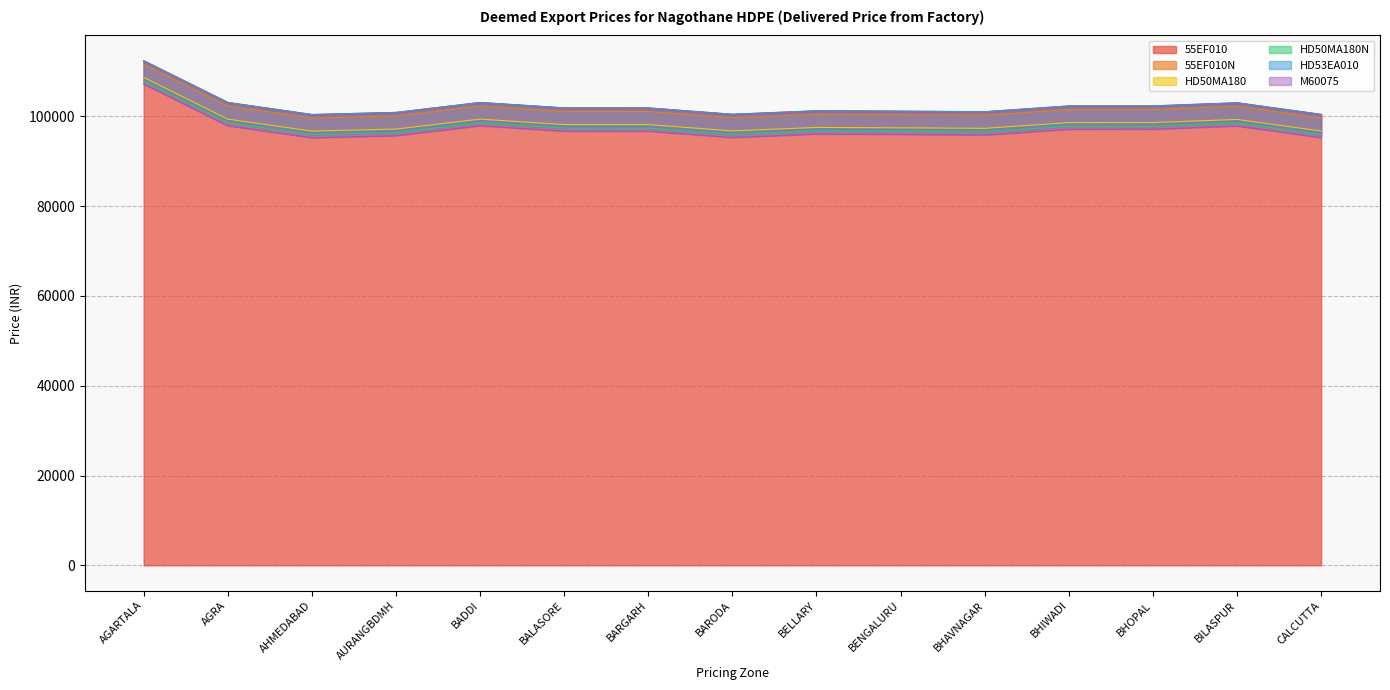

The value of 55EF010 at BHAVNAGAR is 101011. True or false?

True